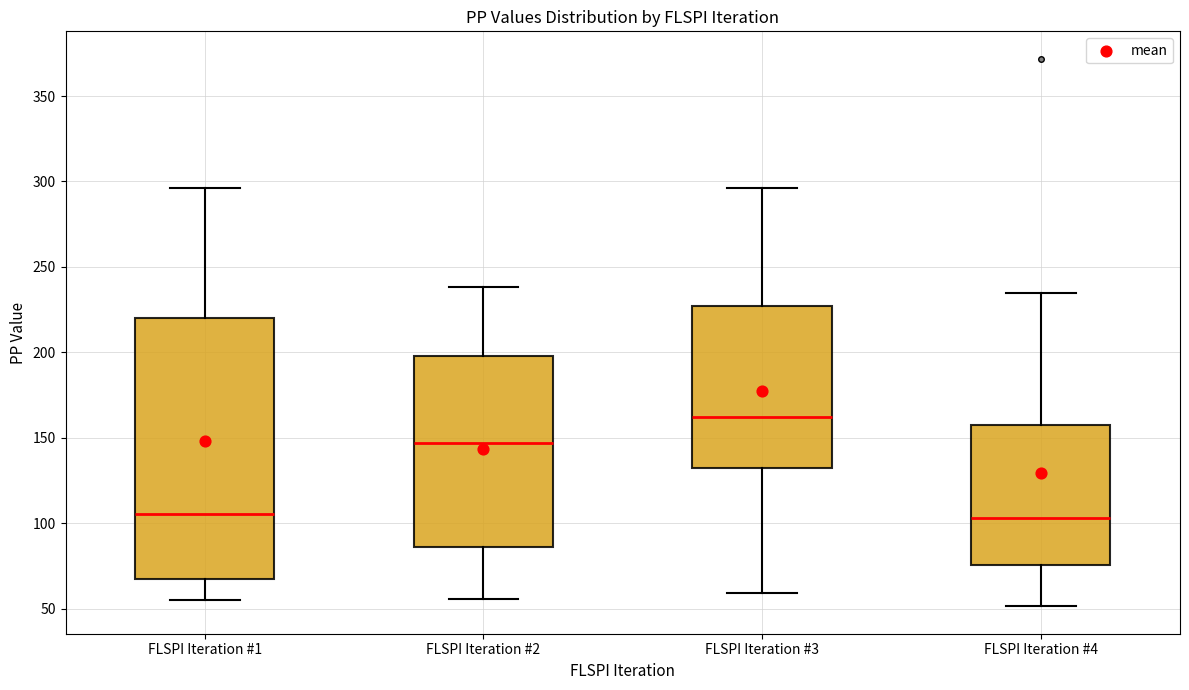

Reading left to right, read every box against the y-axis: the position of its median line, the range the box covers, and the ends of its whiskers. The values are not printed on the chart, so give them approximately, as read against the axis.

FLSPI Iteration #1: median 105, box 70 to 220, whiskers 55 to 295
FLSPI Iteration #2: median 145, box 85 to 200, whiskers 55 to 240
FLSPI Iteration #3: median 160, box 130 to 225, whiskers 60 to 295
FLSPI Iteration #4: median 105, box 75 to 160, whiskers 50 to 235